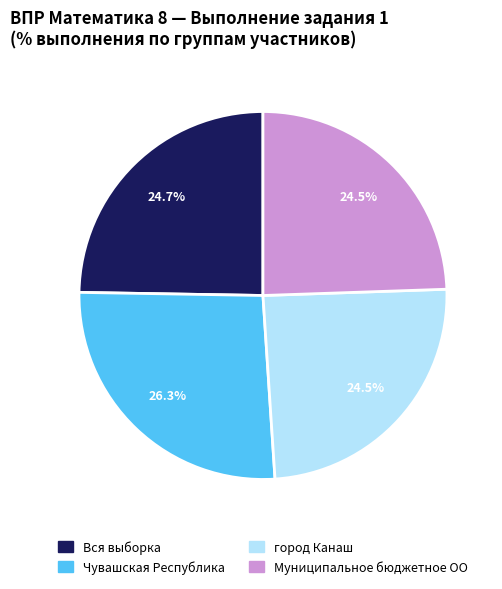

How many segments does this pie chart have?

4